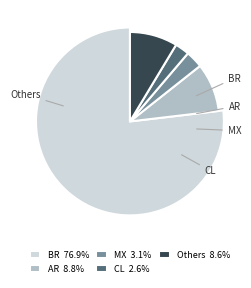

Is it true that HT is 14% of the pie?

False